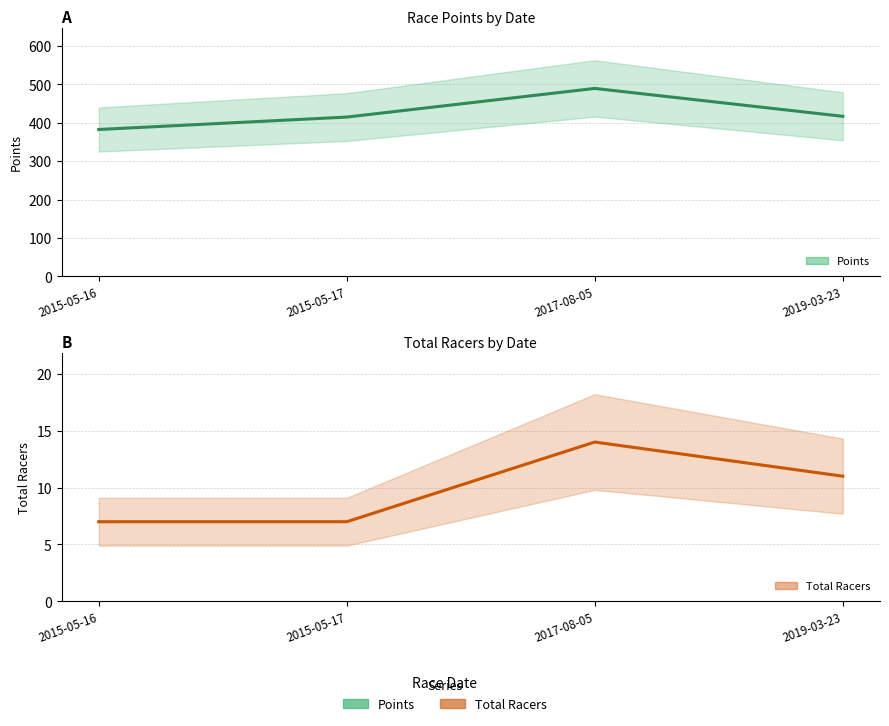

The Points series shows 124.3 at 2015-05-17. True or false?

False